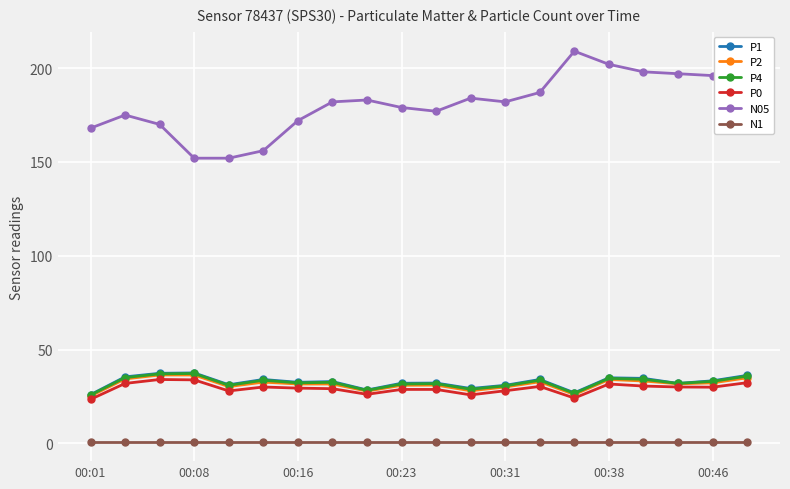

True or false: N05 and P4 cross at least once.

False